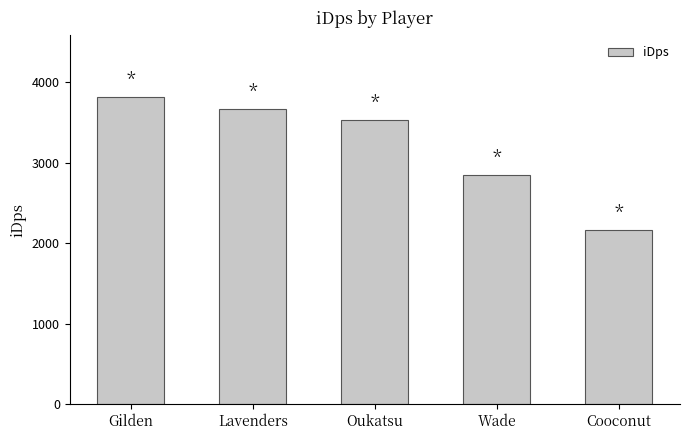

How many data points are less than 3527?

2